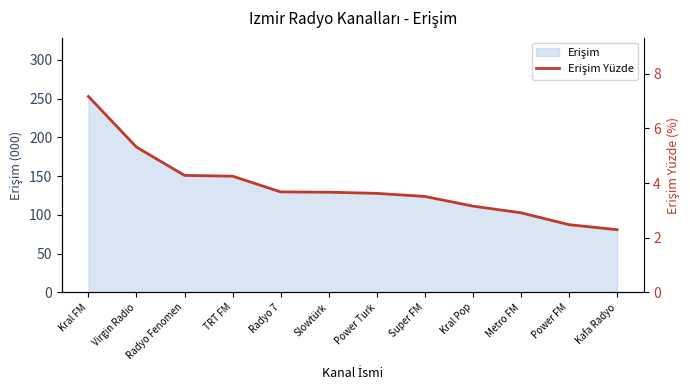

What is the sum of all values?

46.4